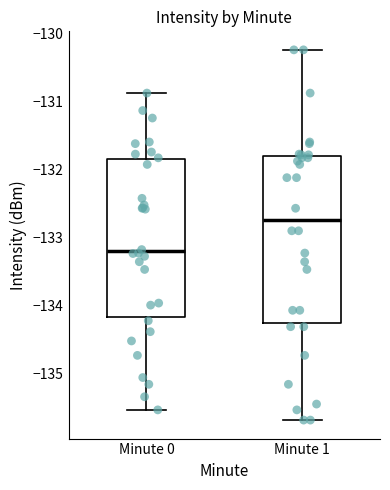

Which box has the lowest median line?

Minute 0